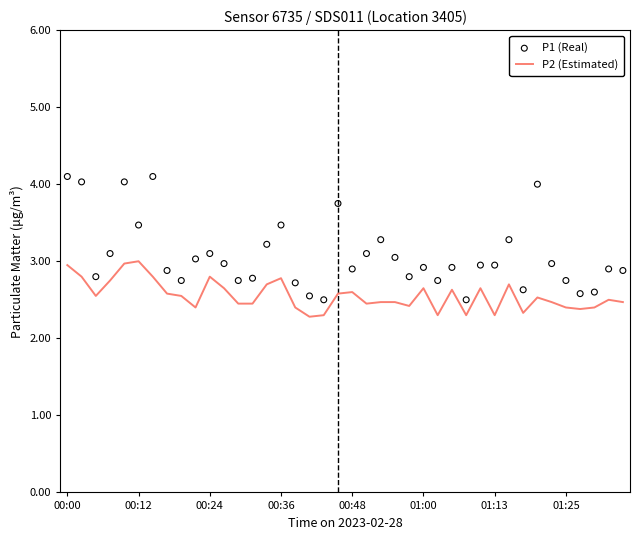

Which series has the largest Y range (max minus min)?

P1 (Real)